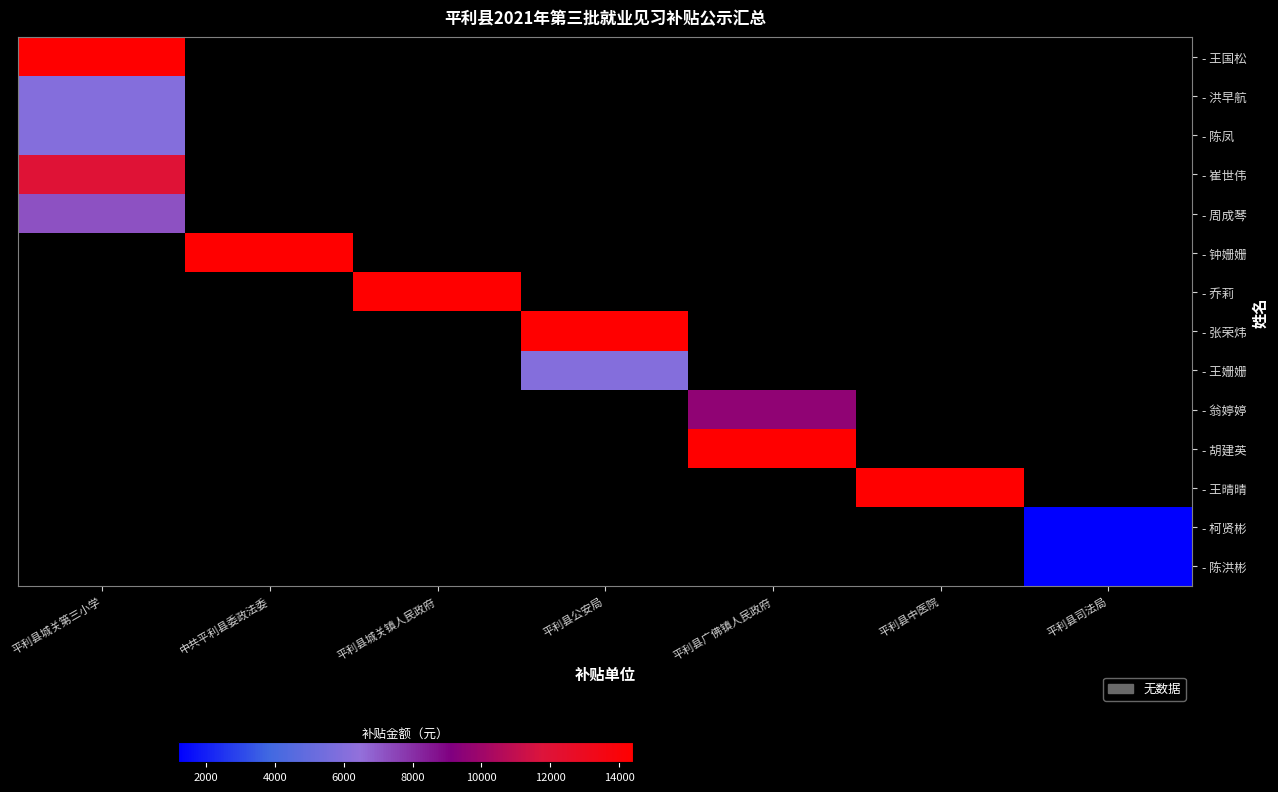

What is the greatest value displayed?

14400.0